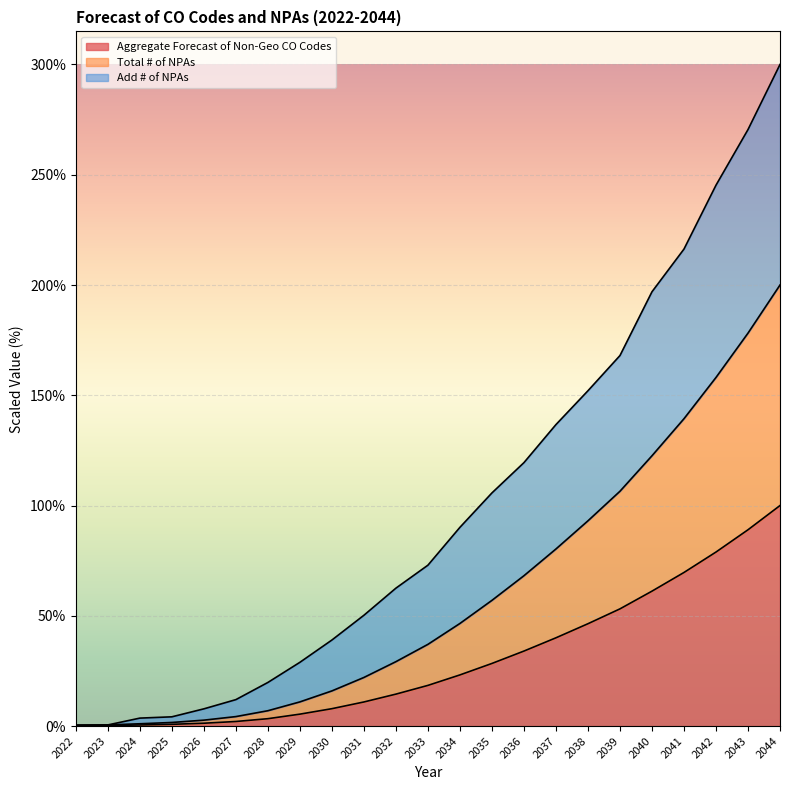

True or false: Total # of NPAs and Aggregate Forecast of Non-Geo CO Codes cross at least once.

False